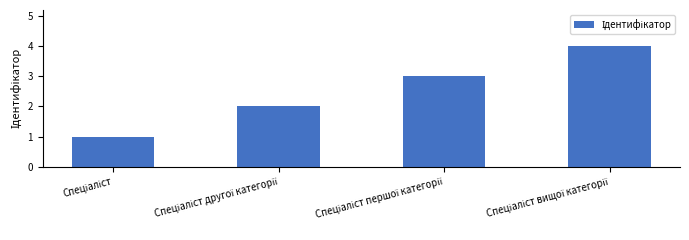

What is the difference between the second highest and second lowest values?

1